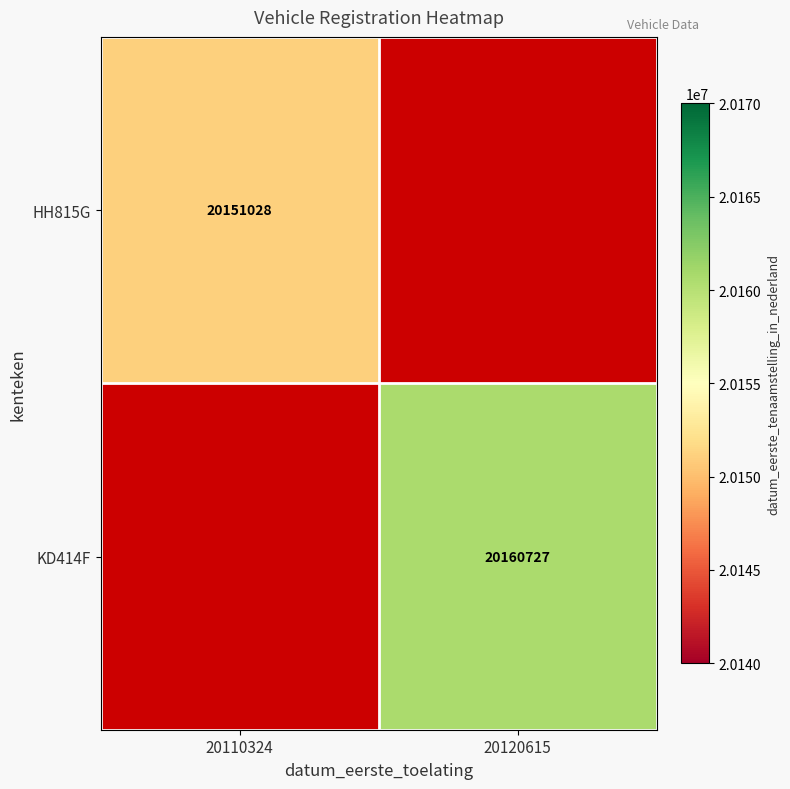

Is it true that HH815G equals 7795657 at 20110324?

False